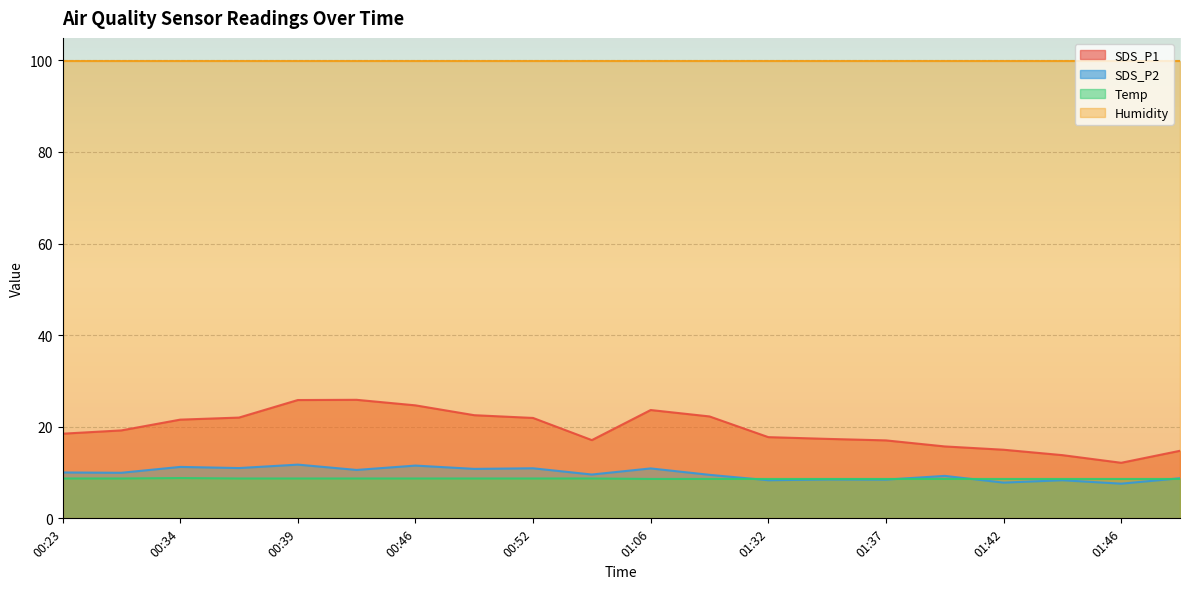

Which label corresponds to the smallest value in the chart?

01:46